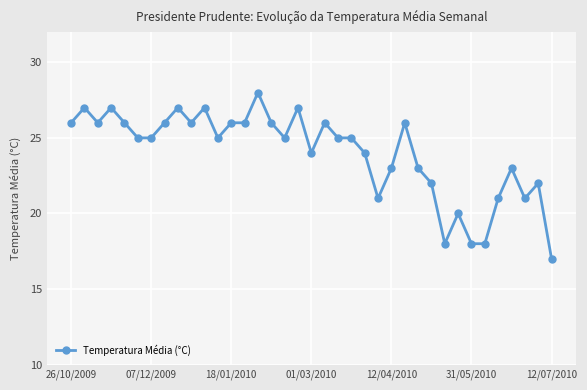

What is the maximum value shown in the chart?

28